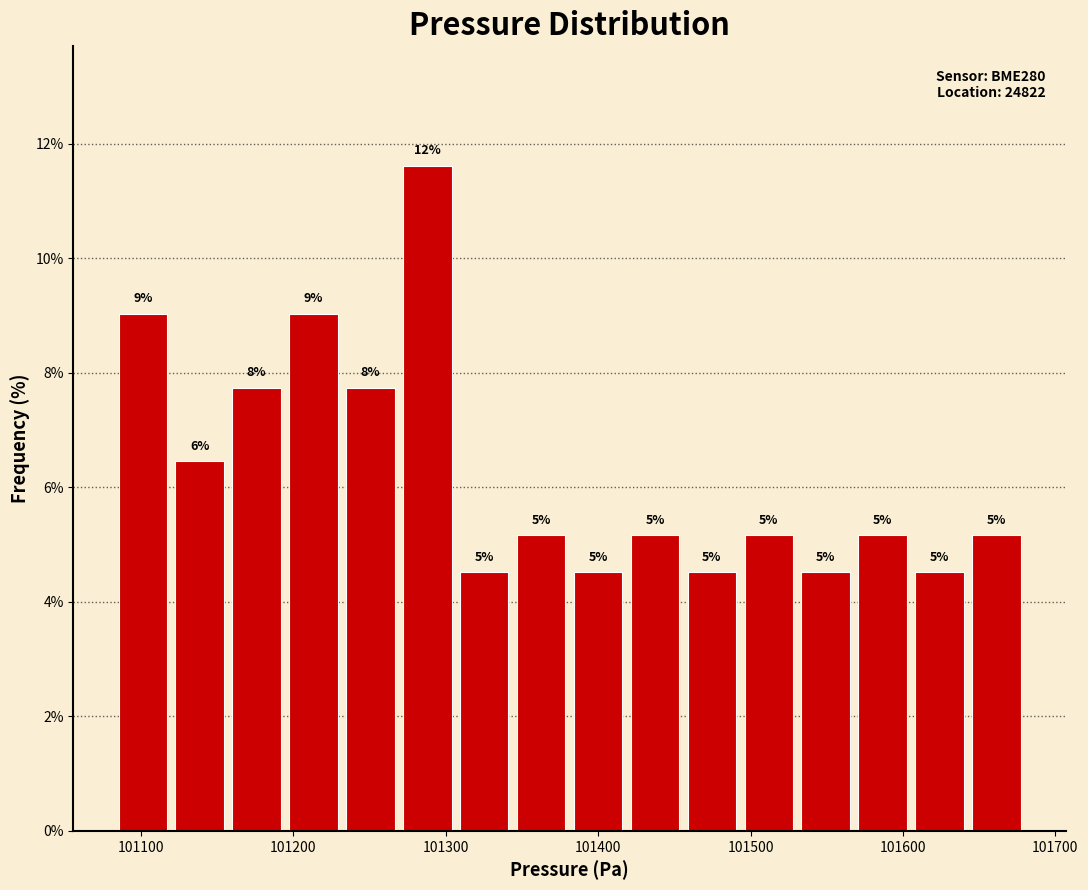

Read against the x-axis, roughly where is the centre of the tallest bar?

101290